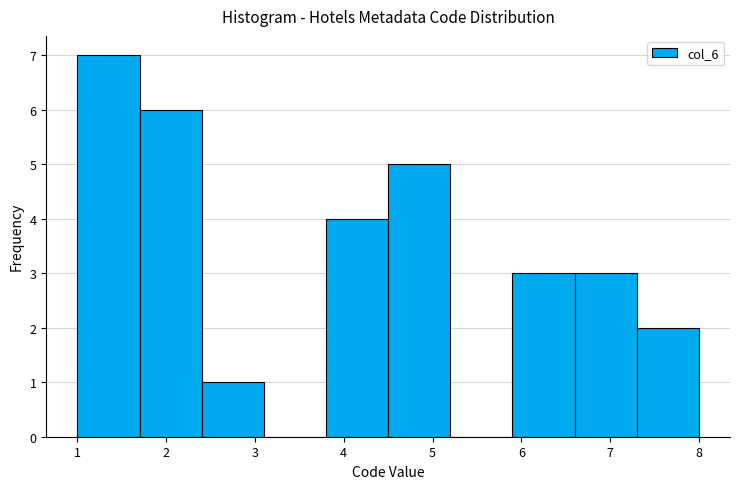

Reading left to right, transcribe this chart: for each bar, give the range it covers on the x-axis and its height. The values are not printed on the chart, so give them approximately, as read against the axis.

1.0 to 1.7: 7
1.7 to 2.4: 6
2.4 to 3.1: 1
3.1 to 3.8: 0
3.8 to 4.5: 4
4.5 to 5.2: 5
5.2 to 5.9: 0
5.9 to 6.6: 3
6.6 to 7.3: 3
7.3 to 8.0: 2